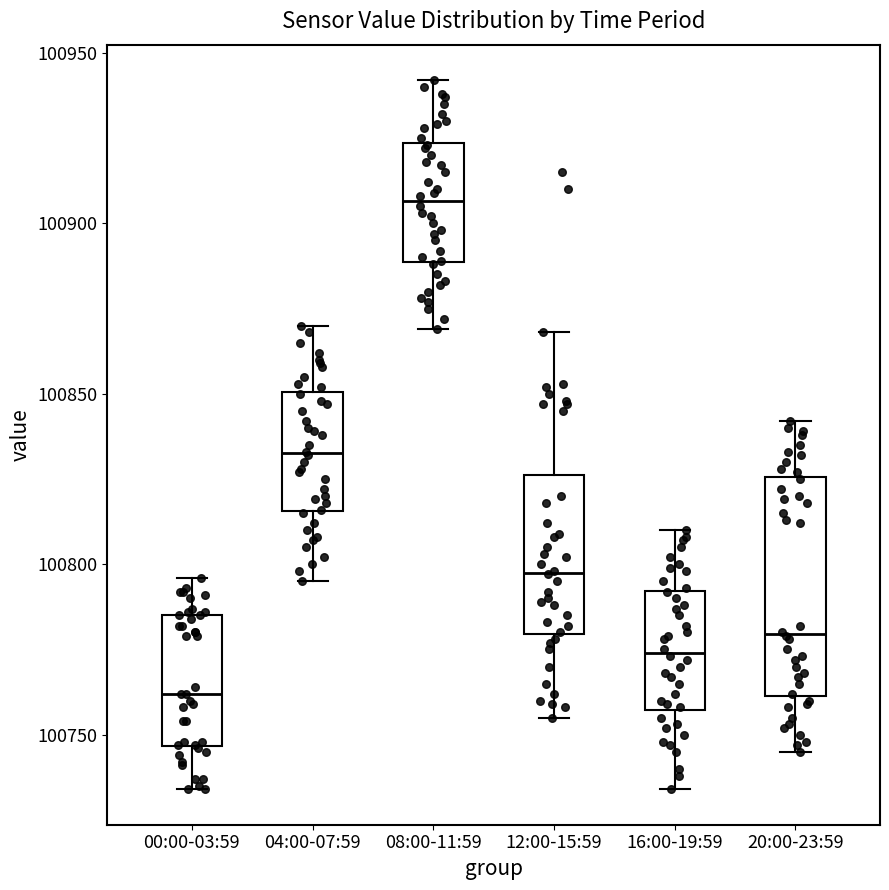

Which box is the tallest, from its lower edge to its upper edge?

20:00-23:59